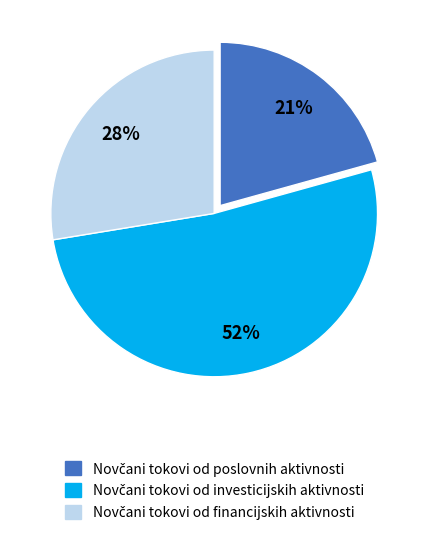

To the nearest percent, what is the difference between the largest and smallest slice percentages?

31%